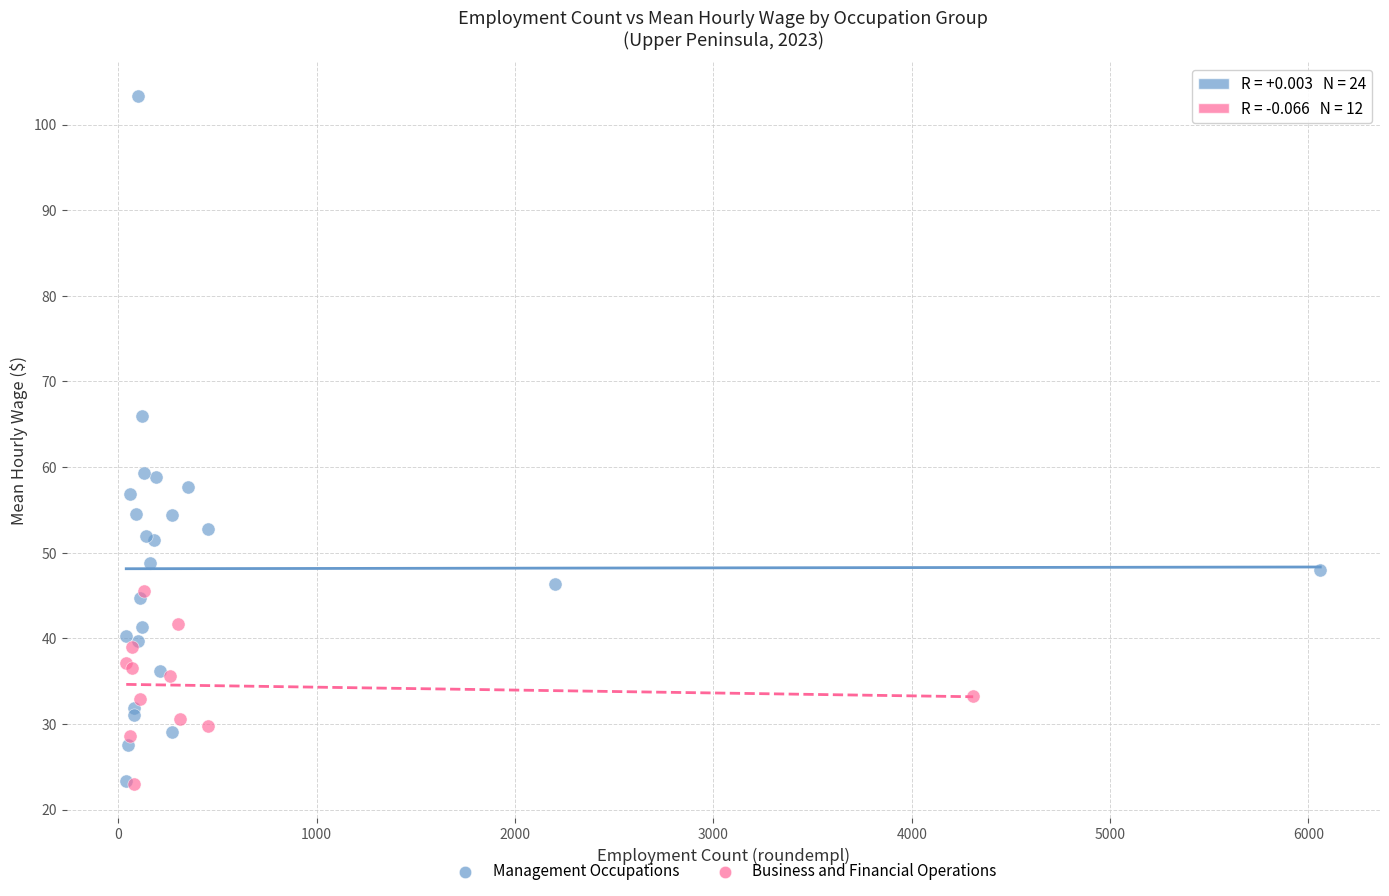

Which series contains the highest Y value?

Management Occupations